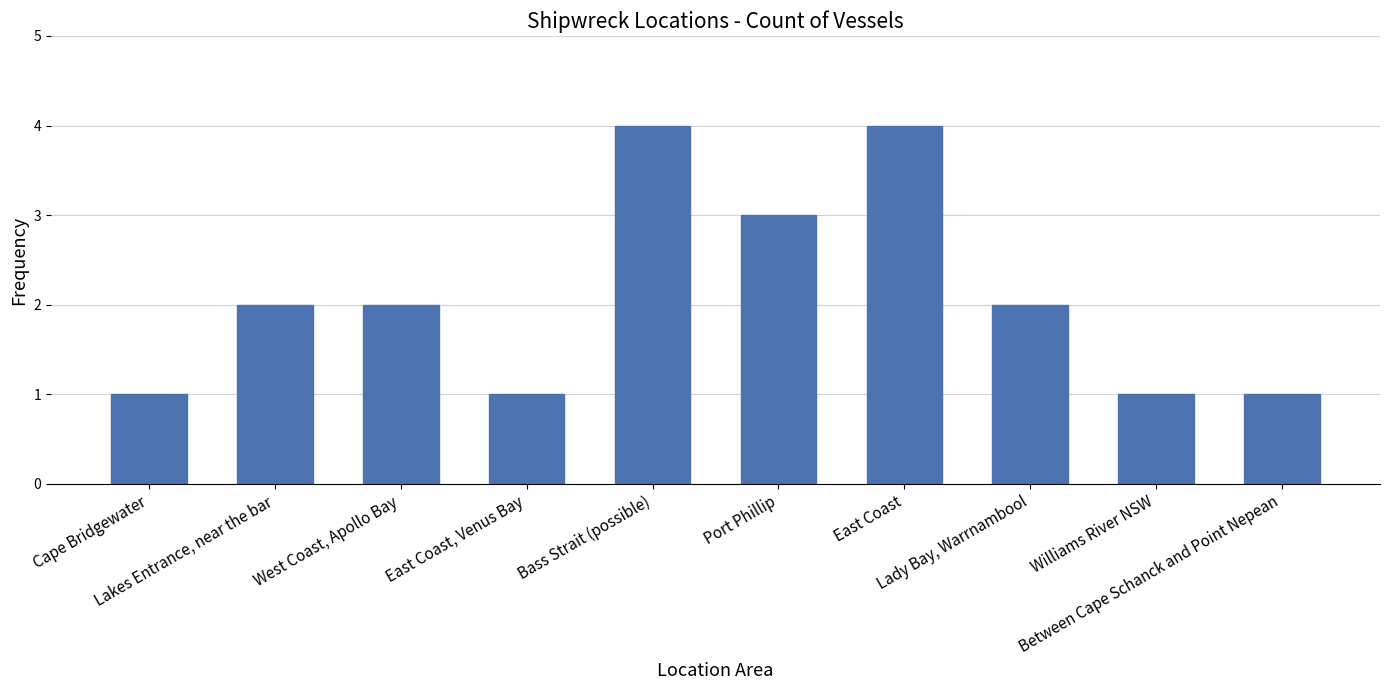

What is the sum of all values?

21